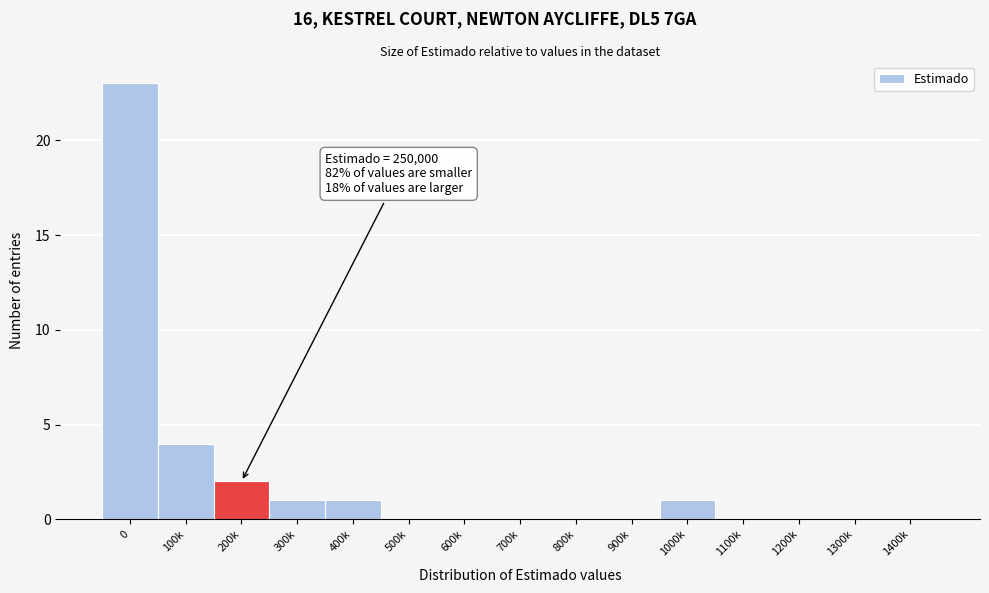

Reading right to left, extract all data points from this chart.

1400k=0	1300k=0	1200k=0	1100k=0	1000k=1	900k=0	800k=0	700k=0	600k=0	500k=0	400k=1	300k=1	200k=2	100k=4	0=23